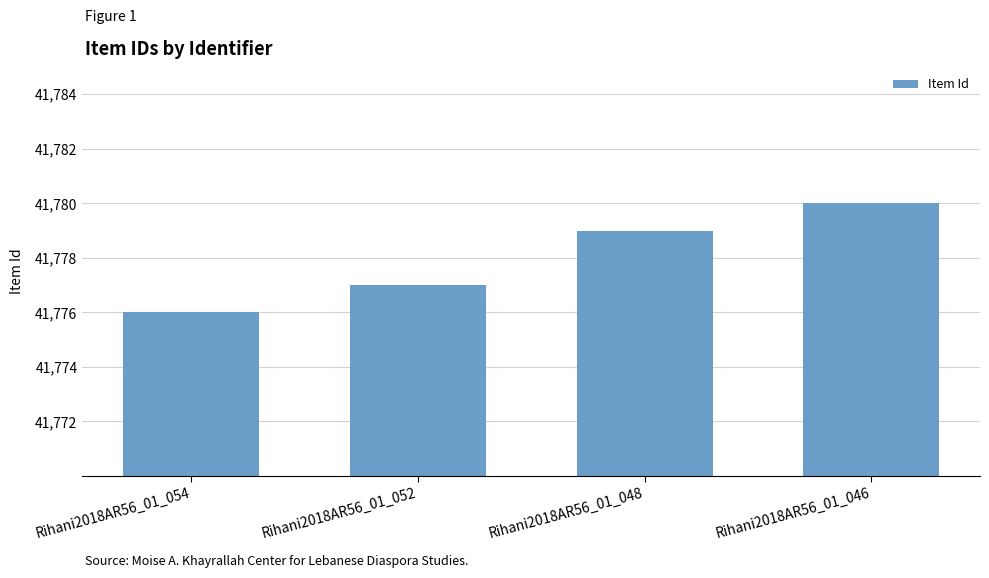

Approximately how many times larger is the value at Rihani2018AR56_01_054 compared to Rihani2018AR56_01_048?

1.0